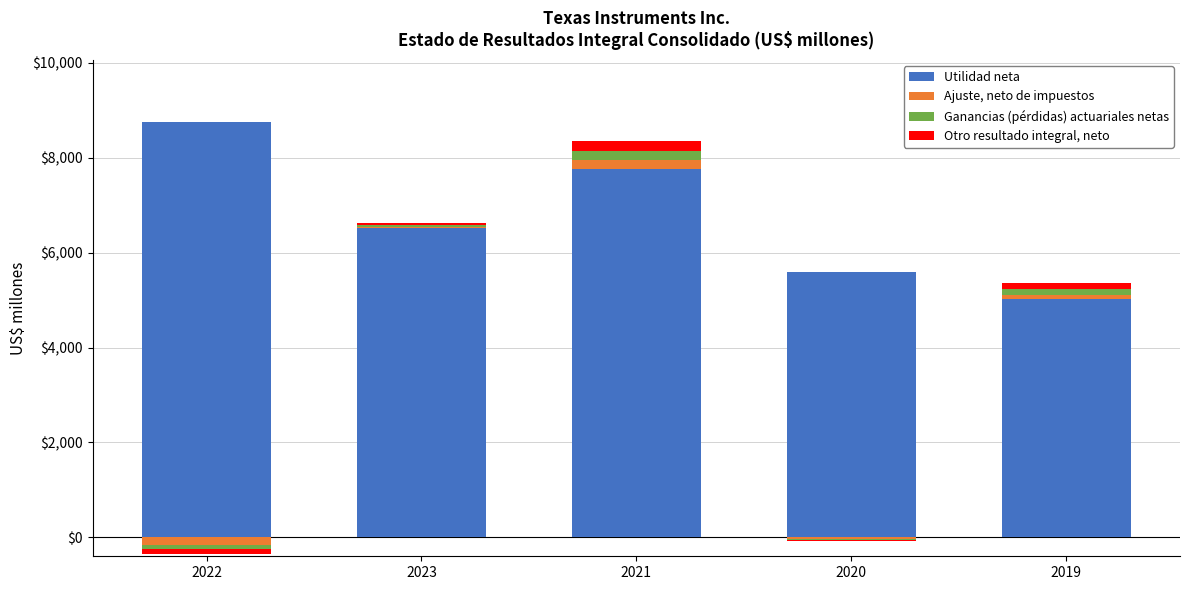

What is the value of the Otro resultado integral, neto bar at the 2nd from the left?

49